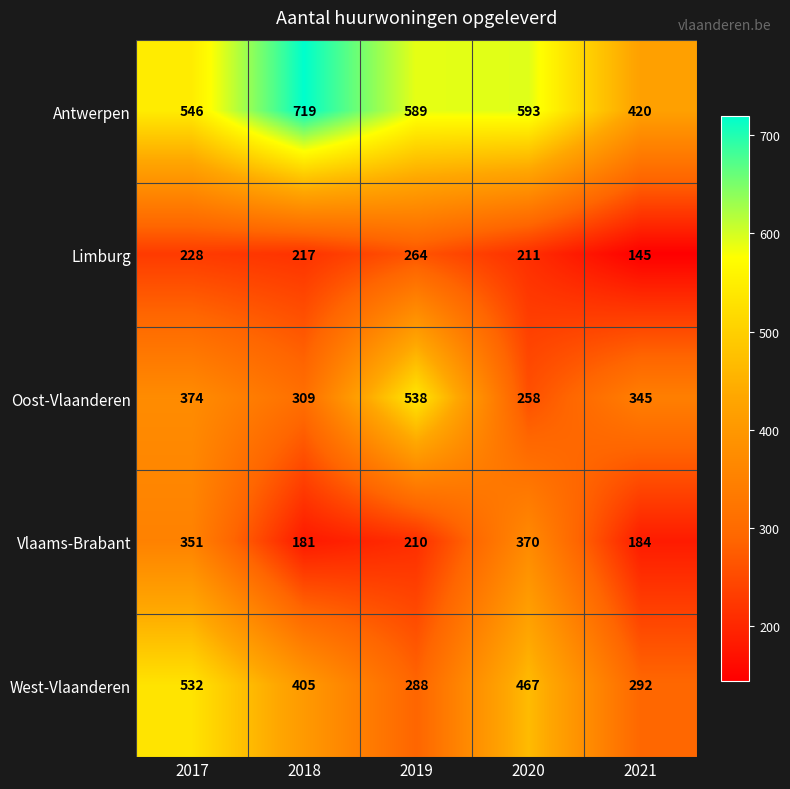

What value does the Oost-Vlaanderen series have at 2017, to the nearest 5?

375